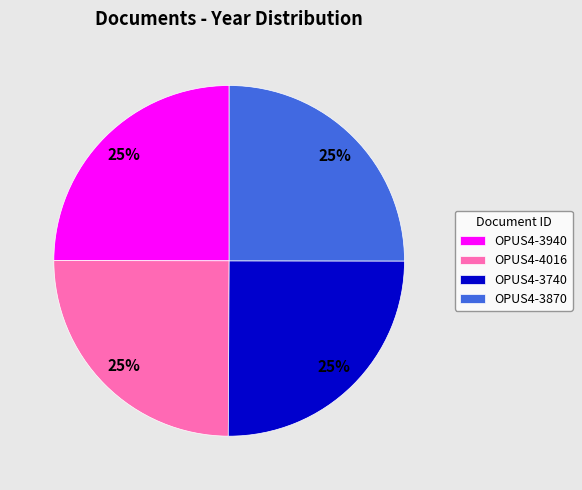

To the nearest percent, what percentage of the pie is OPUS4-4016?

25%